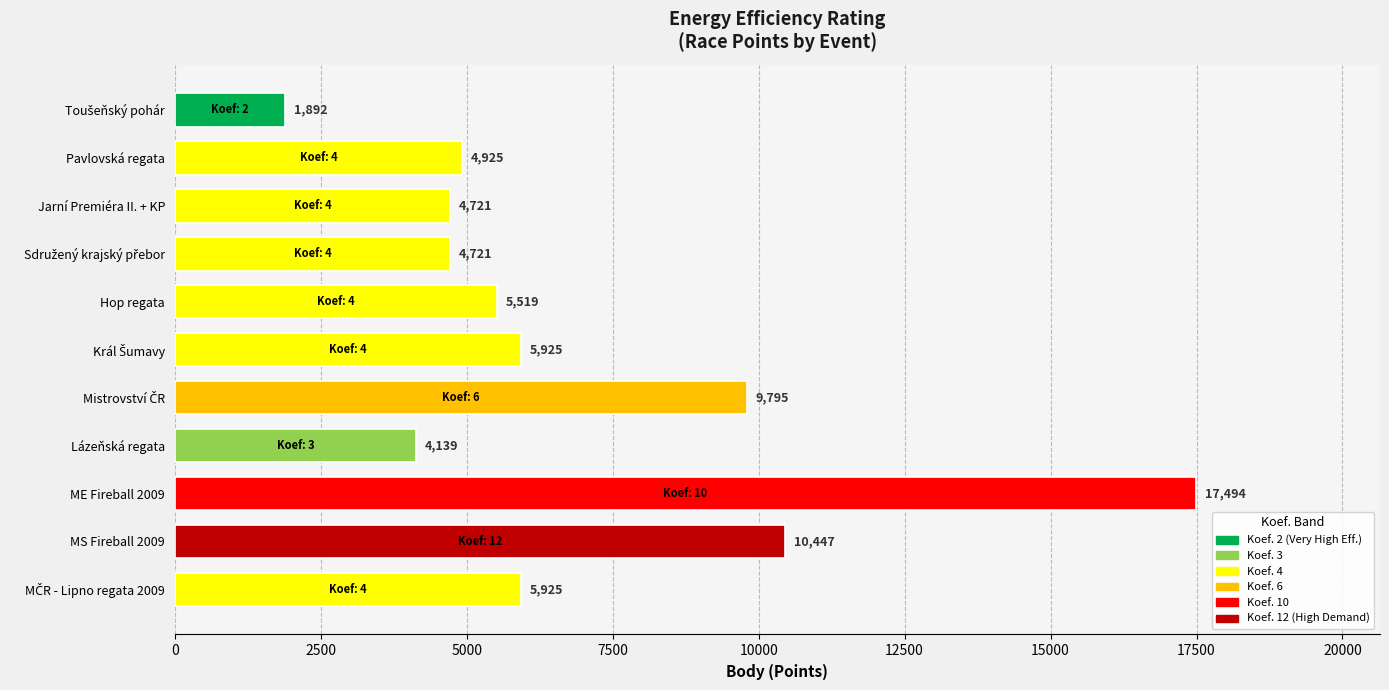

Count the number of data series in this chart.

1